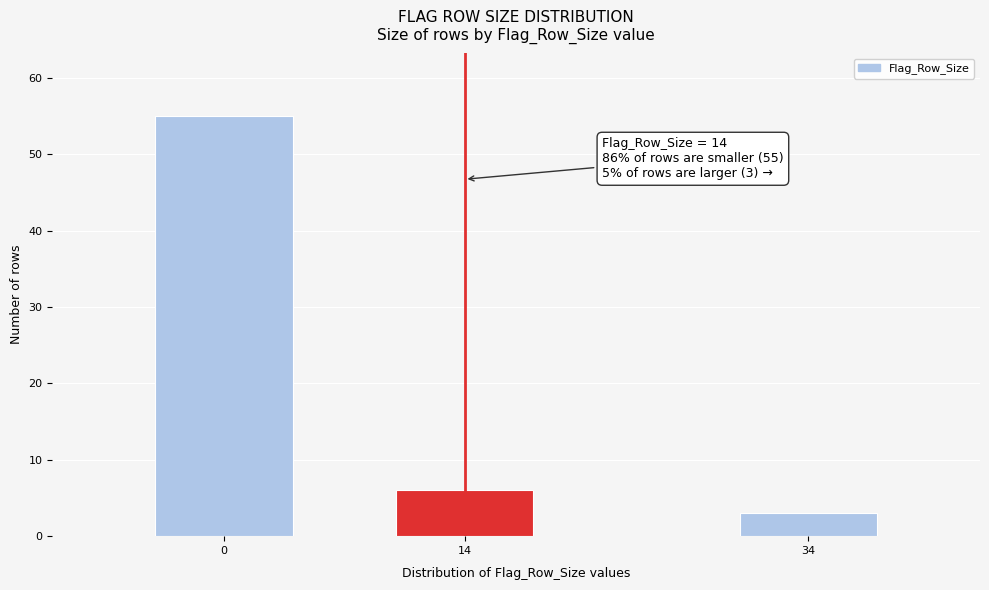

Reading left to right, transcribe all the data shown in this chart.

0=55	14=6	34=3